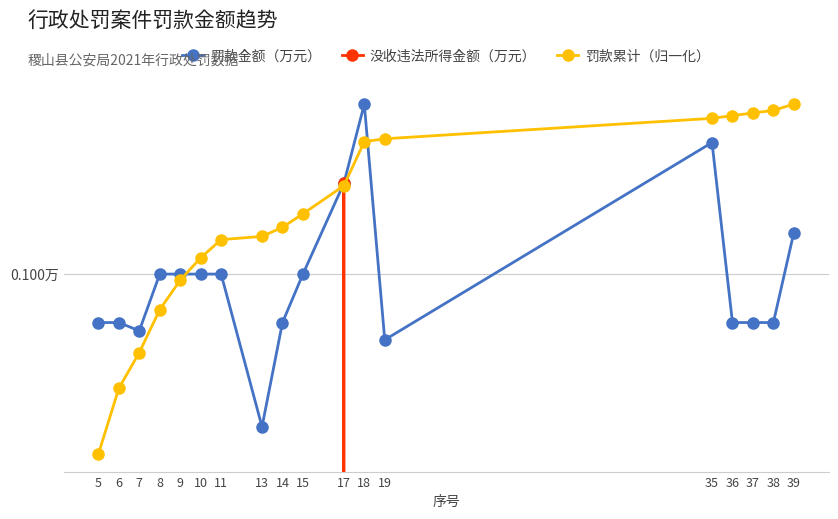

True or false: 没收违法所得金额（万元） and 罚款金额（万元） cross at least once.

False